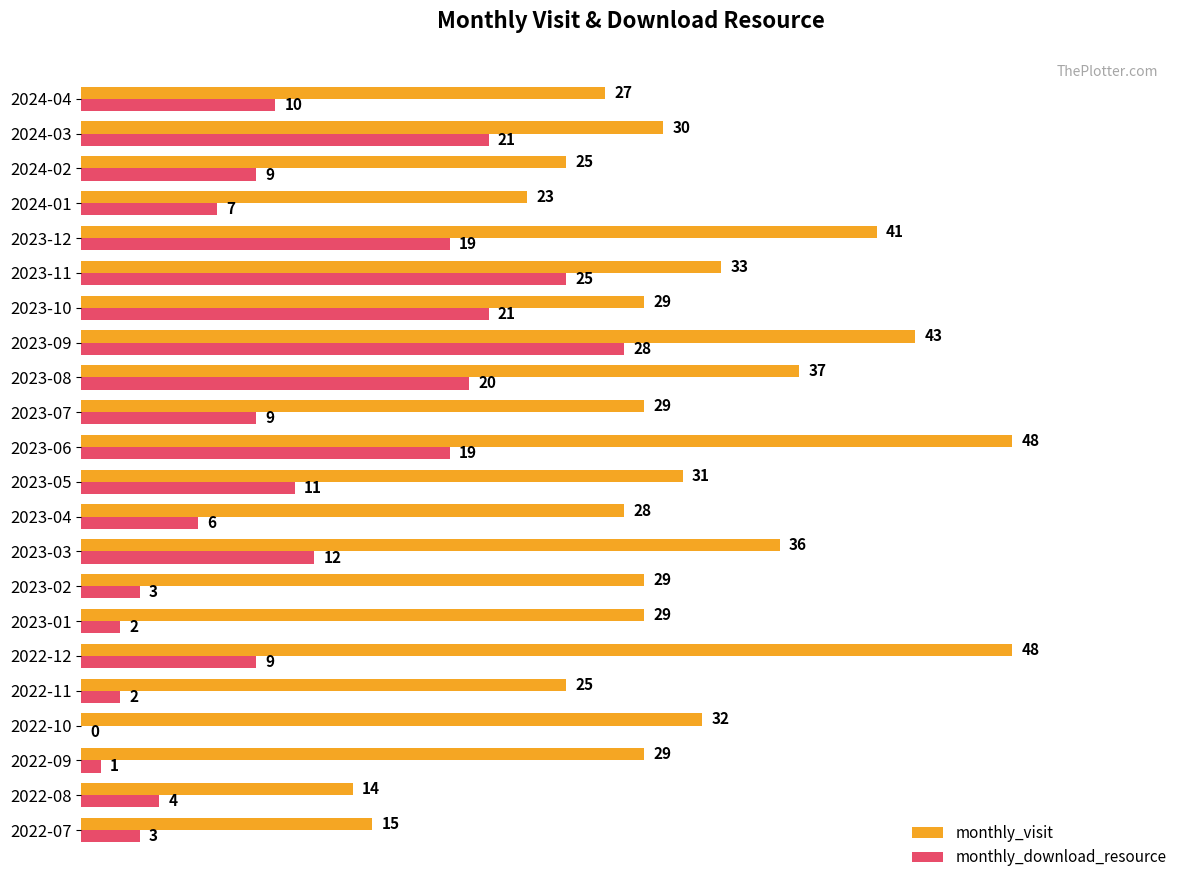

True or false: monthly_visit has a value of 25 at 2022-11.

True